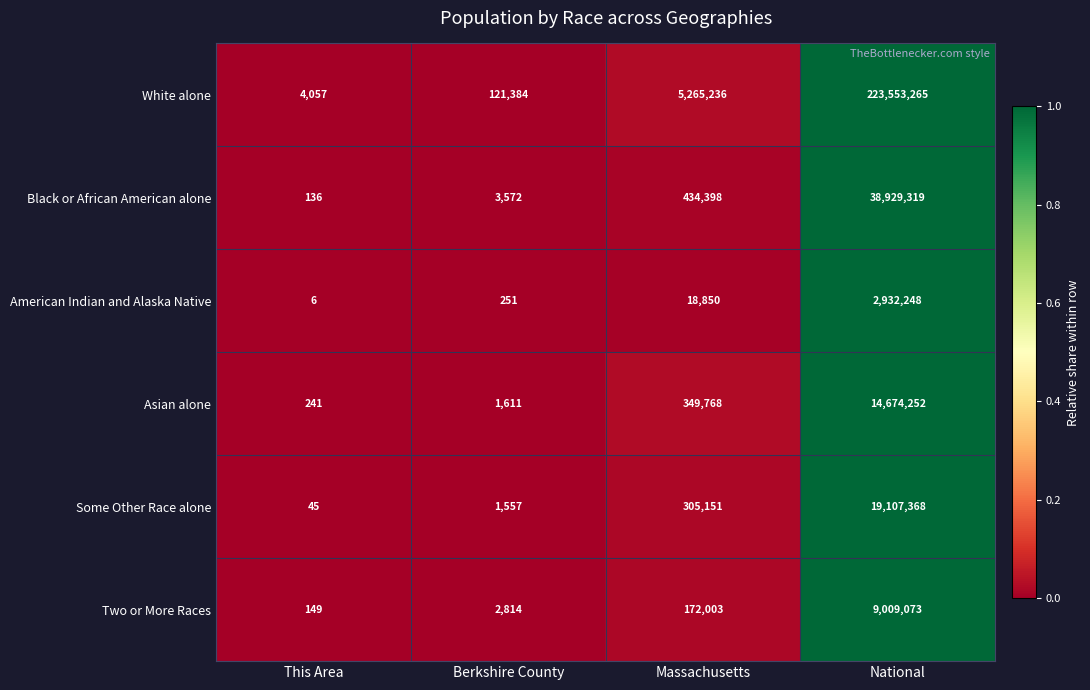

What is the difference between the second highest and second lowest values in the Asian alone series?

348157